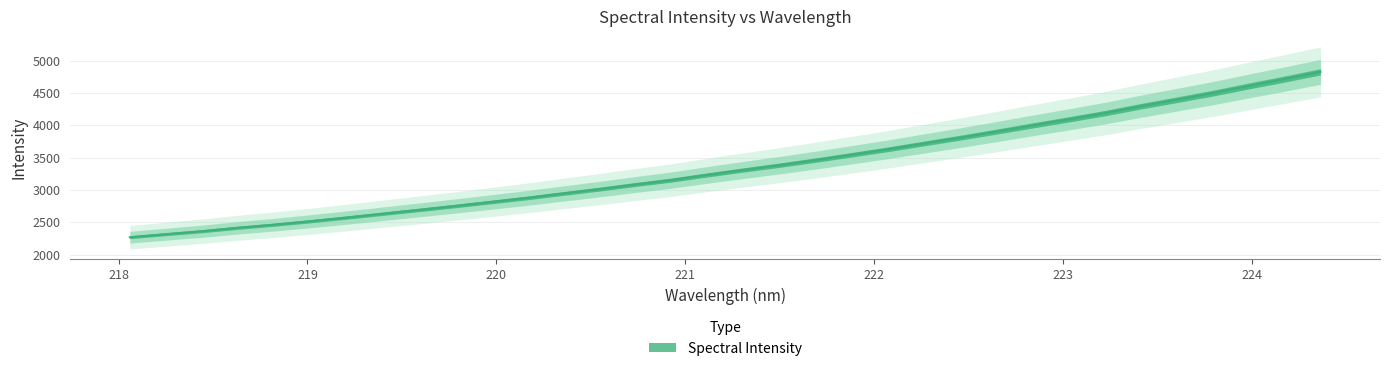

What is the smallest value displayed?

2269.6